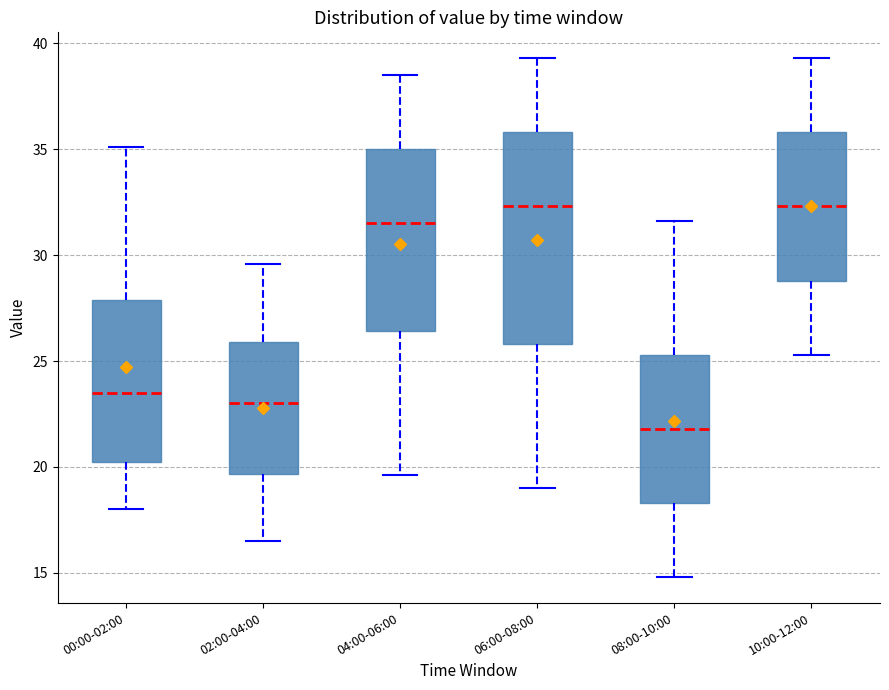

Which box's median line is the lowest?

08:00-10:00